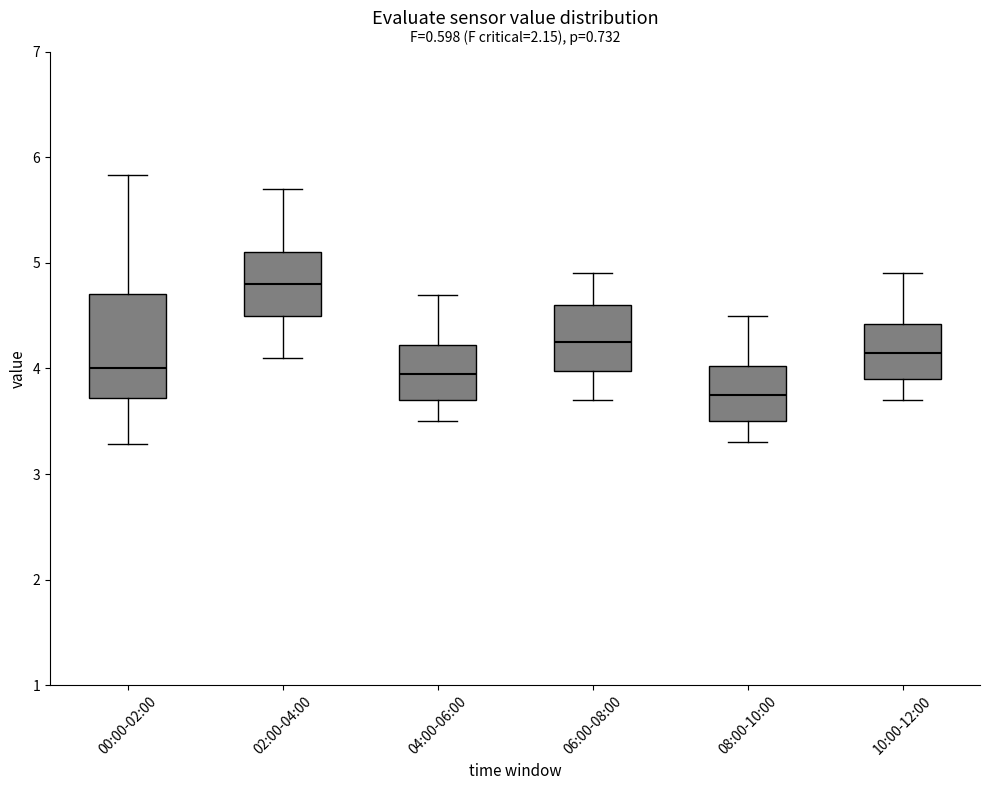

Which box's median line is the highest?

02:00-04:00